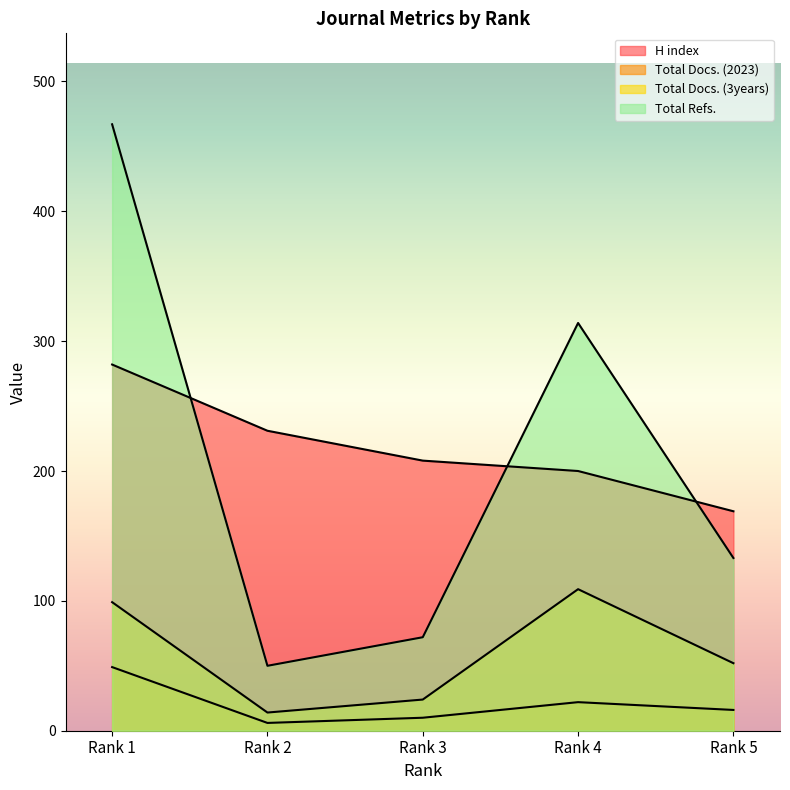

At which label does Total Refs. reach its peak?

Rank 1